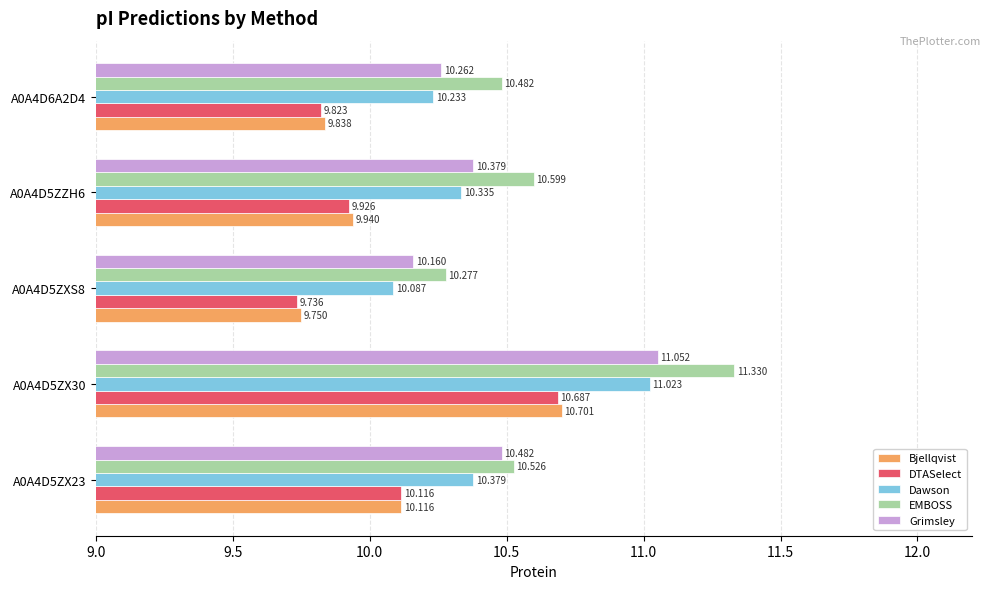

What is the smallest value displayed?

9.7